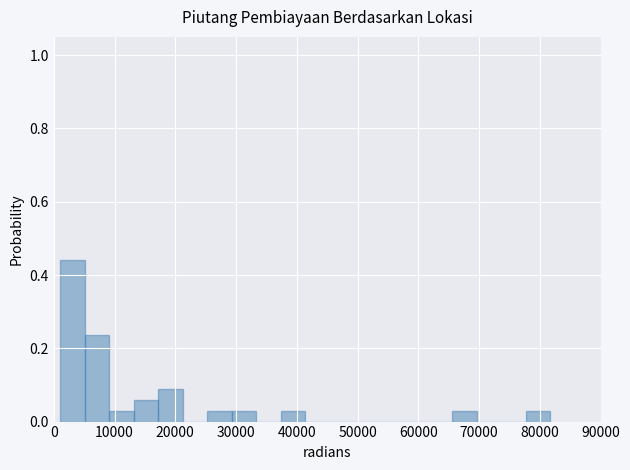

Reading left to right, list every bar in this chart as the range it spans on the x-axis followed by its height. Neither the bar edges nor the heights are printed on the chart, so give them approximately, as read against the axes.

1000 to 5000: 0.44
5000 to 9000: 0.24
9000 to 13000: 0.02
13000 to 17000: 0.06
17000 to 21000: 0.08
21000 to 25000: 0
25000 to 29000: 0.02
29000 to 33000: 0.02
33000 to 37000: 0
37000 to 41000: 0.02
41000 to 45000: 0
45000 to 49000: 0
49000 to 54000: 0
54000 to 58000: 0
58000 to 62000: 0
62000 to 66000: 0
66000 to 70000: 0.02
70000 to 74000: 0
74000 to 78000: 0
78000 to 82000: 0.02